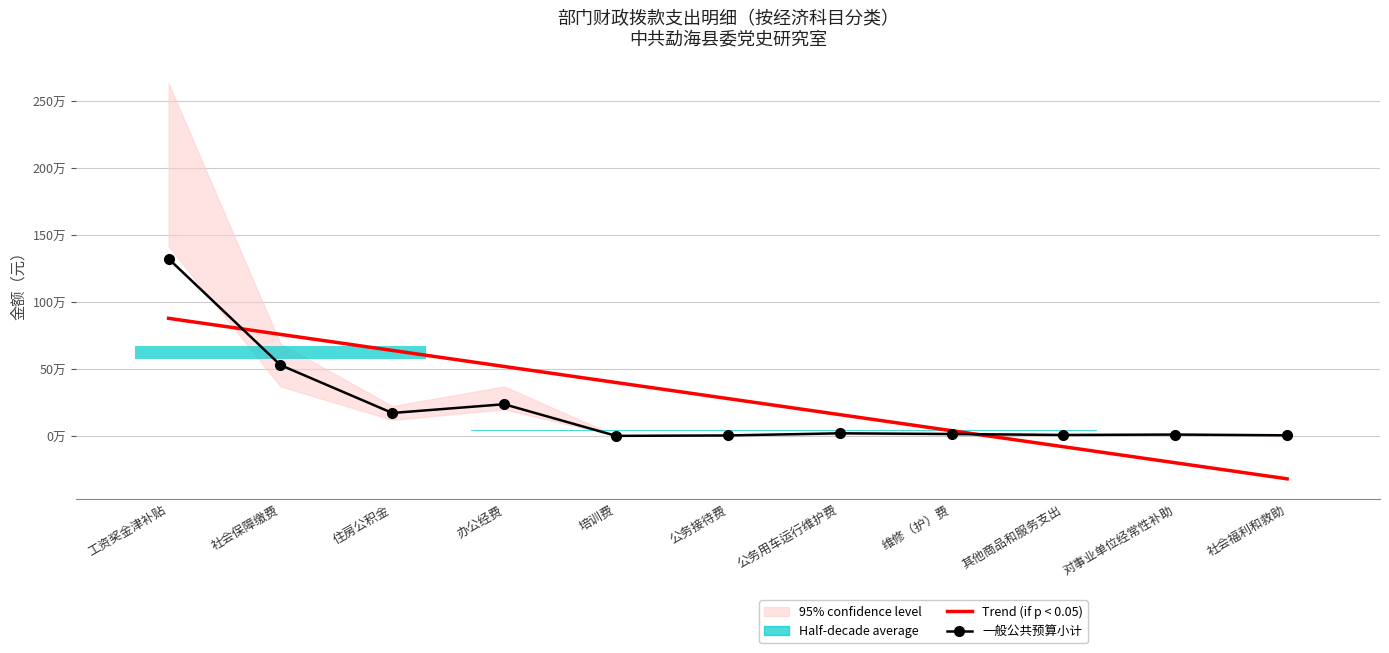

After their last crossing, which series has the higher values: Trend (if p < 0.05) or 一般公共预算小计?

一般公共预算小计